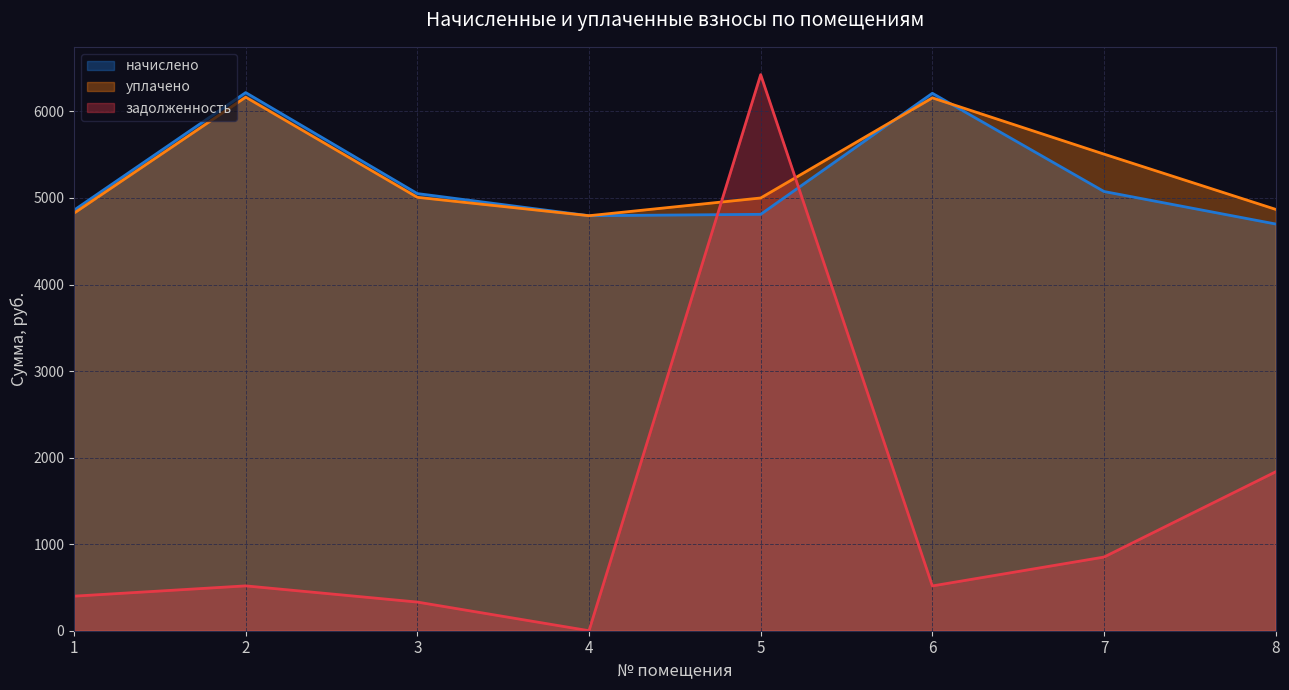

What is the minimum value for начислено?

4699.3